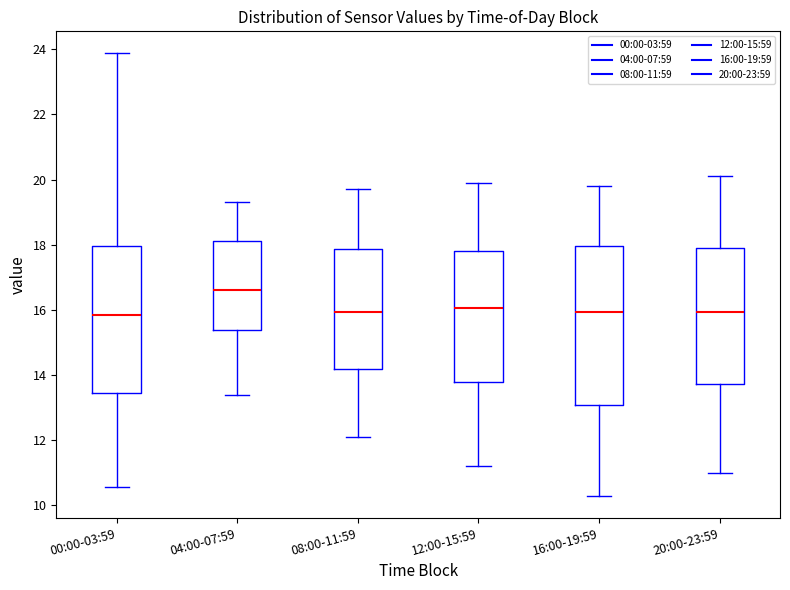

Reading left to right, transcribe this box plot: for each box, give where its median line is, the range the box spans, and where its two whiskers end, as read against the y-axis. The values are not printed on the chart, so give them approximately, as read against the axis.

00:00-03:59: median 15.8, box 13.4 to 18.0, whiskers 10.6 to 23.8
04:00-07:59: median 16.6, box 15.4 to 18.2, whiskers 13.4 to 19.4
08:00-11:59: median 16.0, box 14.2 to 17.8, whiskers 12.2 to 19.8
12:00-15:59: median 16.0, box 13.8 to 17.8, whiskers 11.2 to 20.0
16:00-19:59: median 16.0, box 13.0 to 18.0, whiskers 10.4 to 19.8
20:00-23:59: median 16.0, box 13.8 to 18.0, whiskers 11.0 to 20.2